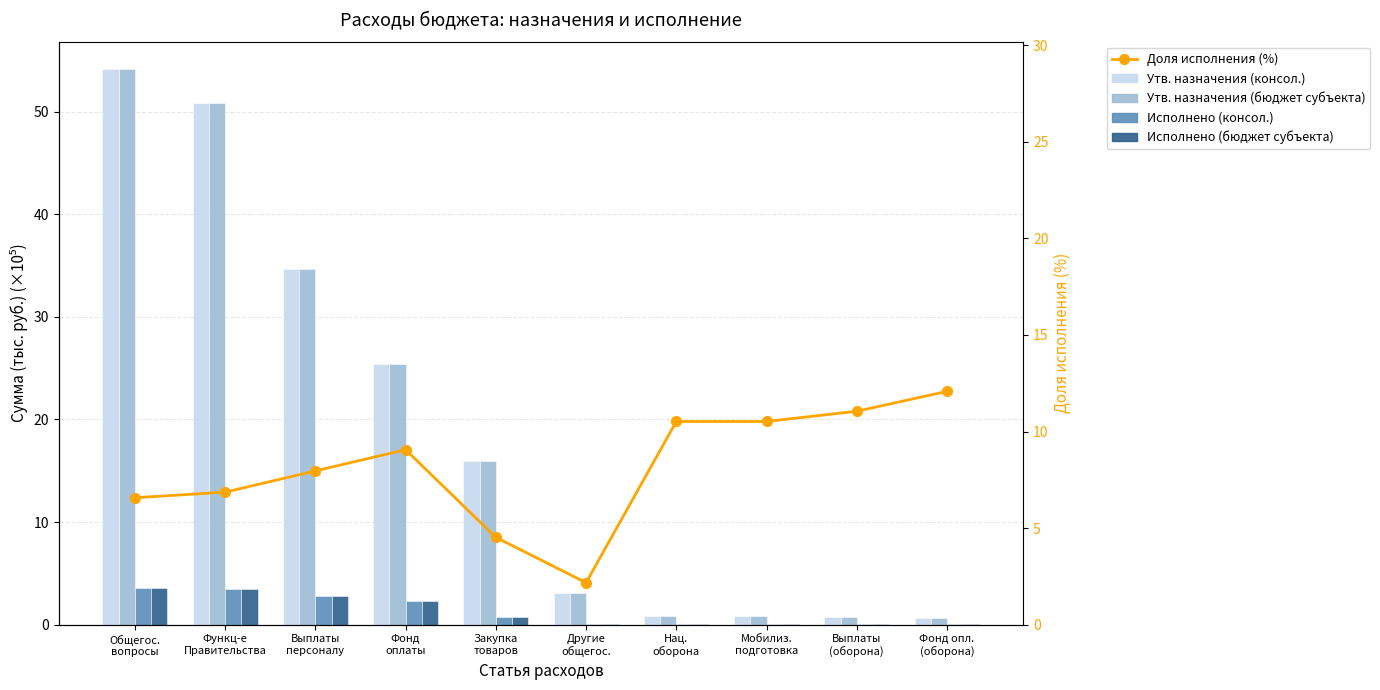

Which series changed the most between Функц-е
Правительства and Другие
общегос.?

Утв. назначения (консол.)